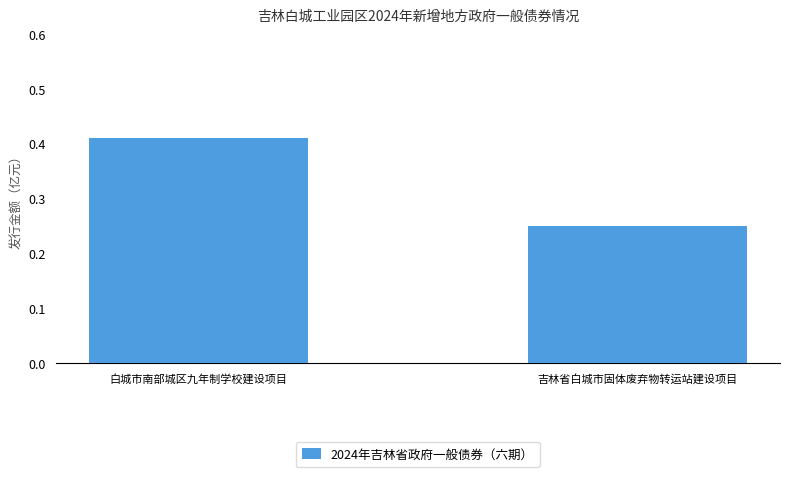

True or false: the data shows 0.1 at 吉林省白城市固体废弃物转运站建设项目.

False